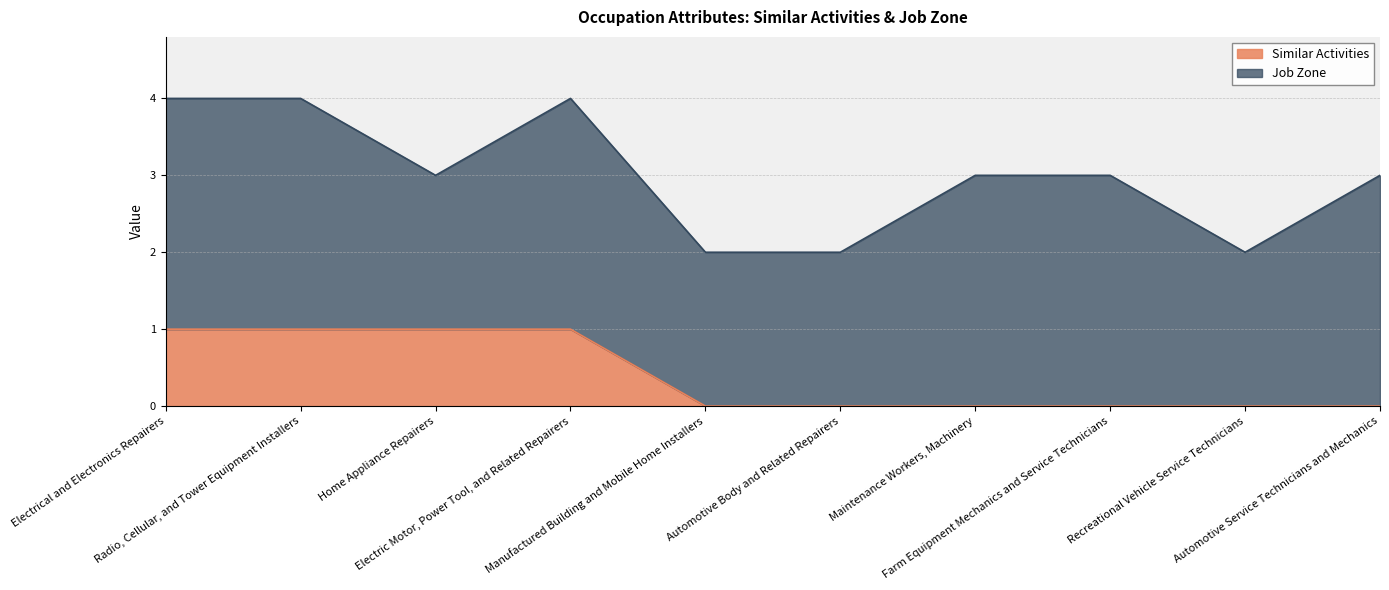

Reading left to right, what are all the values shown in this chart?

Electrical and Electronics Repairers=1	Radio, Cellular, and Tower Equipment Installers=1	Home Appliance Repairers=1	Electric Motor, Power Tool, and Related Repairers=1	Manufactured Building and Mobile Home Installers=0	Automotive Body and Related Repairers=0	Maintenance Workers, Machinery=0	Farm Equipment Mechanics and Service Technicians=0	Recreational Vehicle Service Technicians=0	Automotive Service Technicians and Mechanics=0